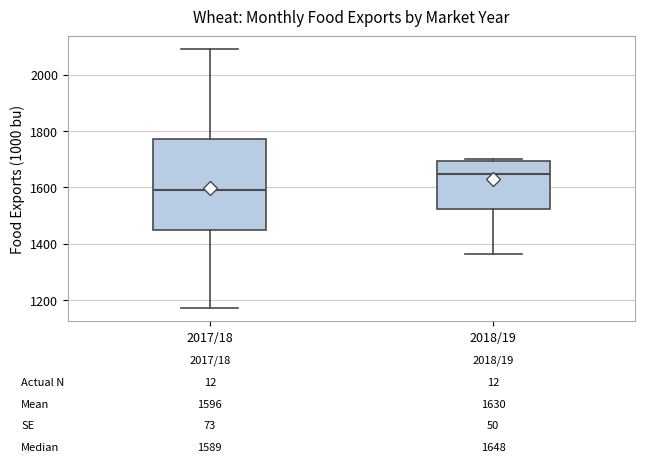

Which box has the highest median line?

2018/19